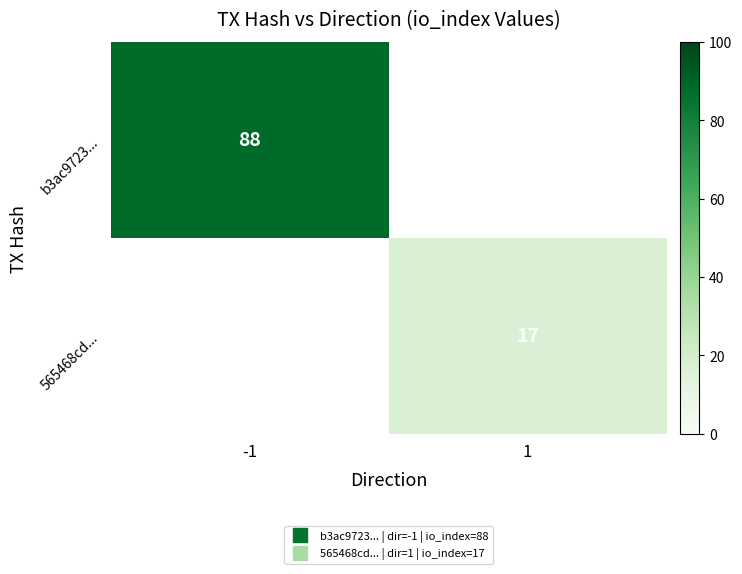

Which series has the widest spread of values?

b3ac9723...